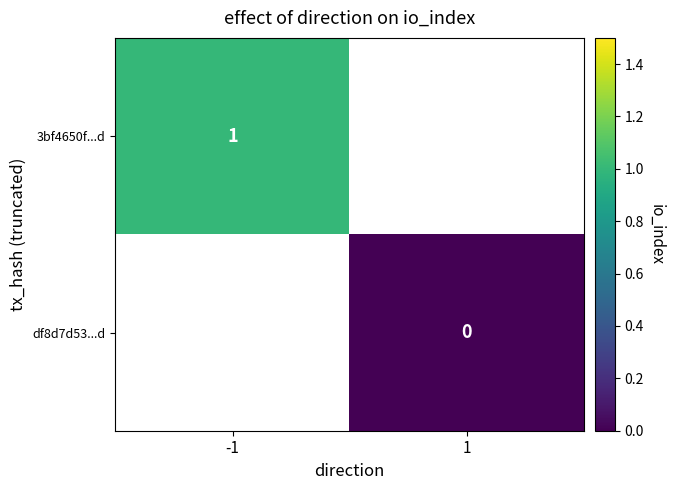

Is it true that 3bf4650f...d equals 1 at -1?

True